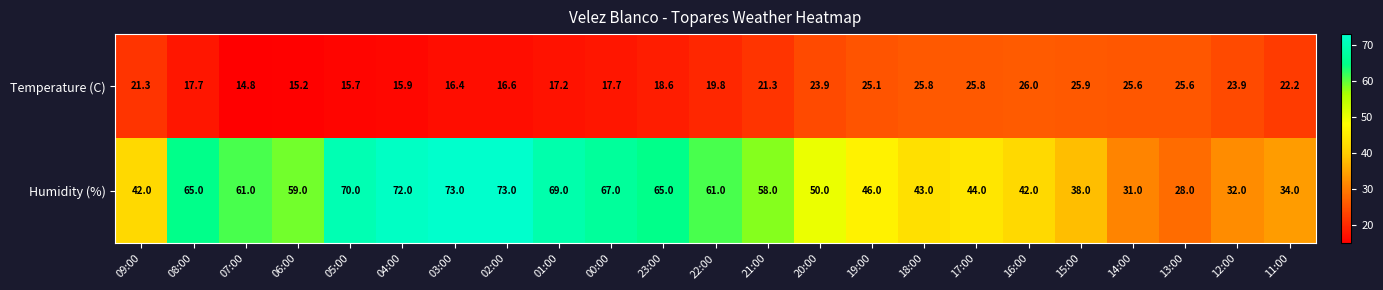

At which category is the sum across all series the highest?

02:00